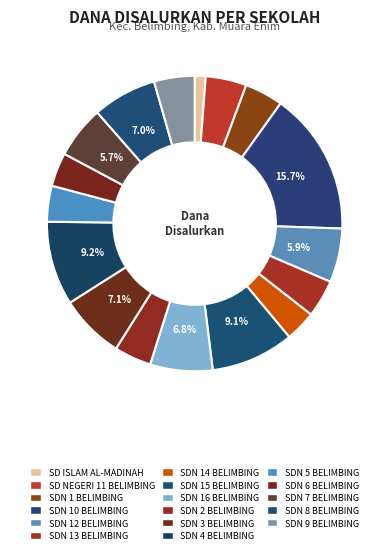

To the nearest percent, what percentage of the pie is SDN 8 BELIMBING?

7%